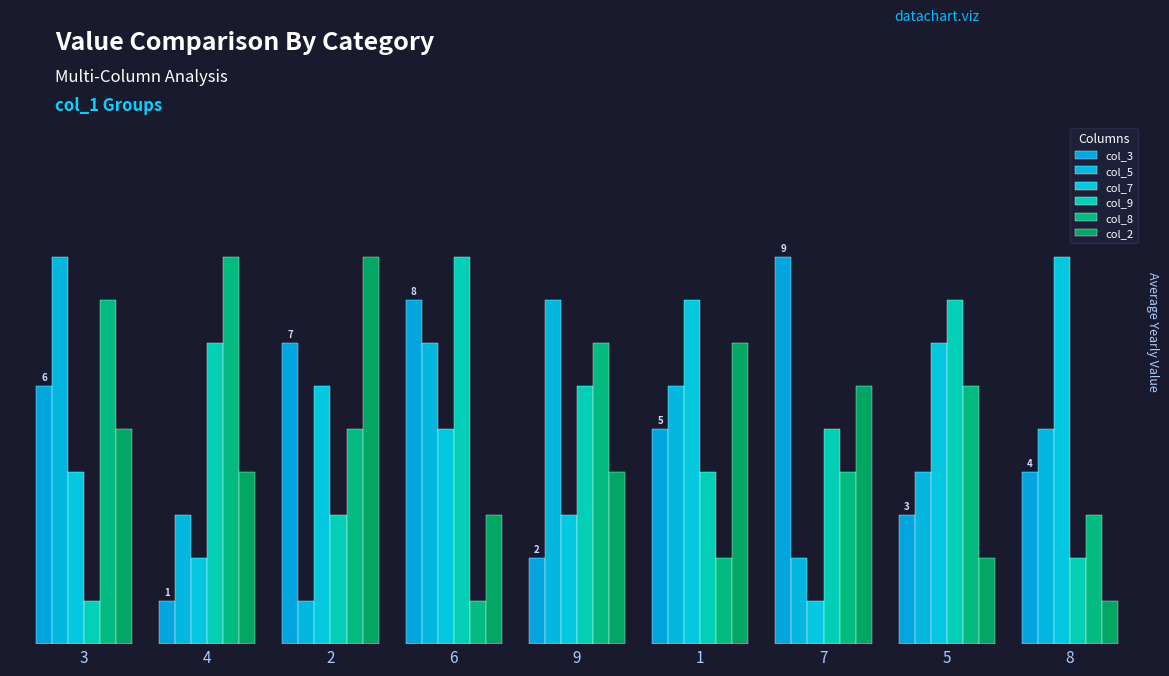

Are the bars grouped side by side (vs. stacked)?

Yes